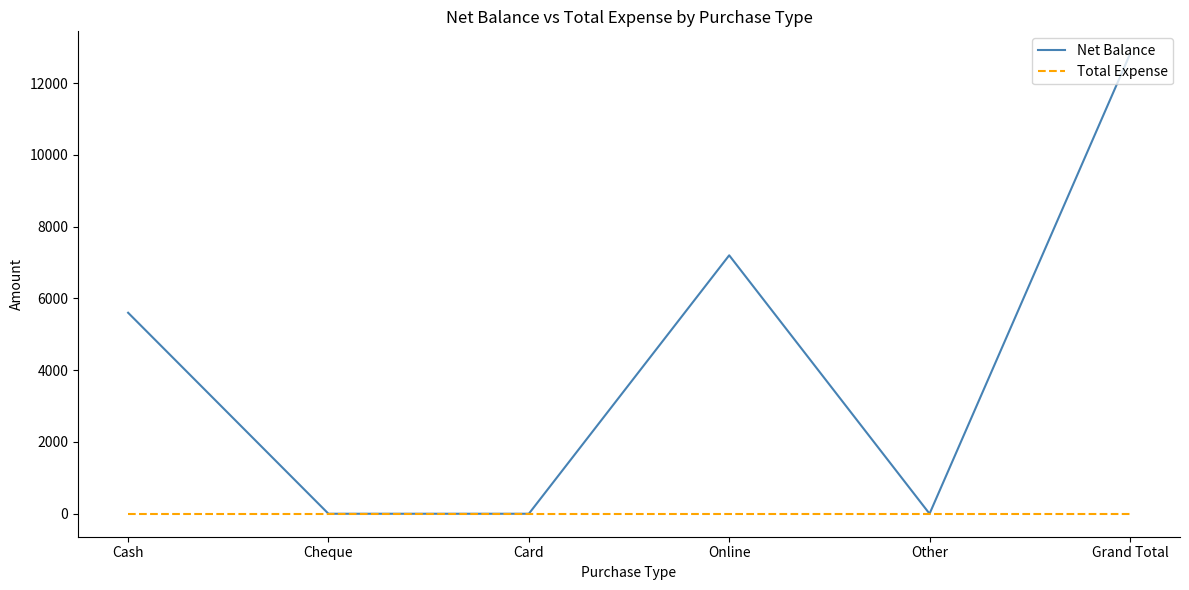

At which category is the sum across all series the highest?

Grand Total